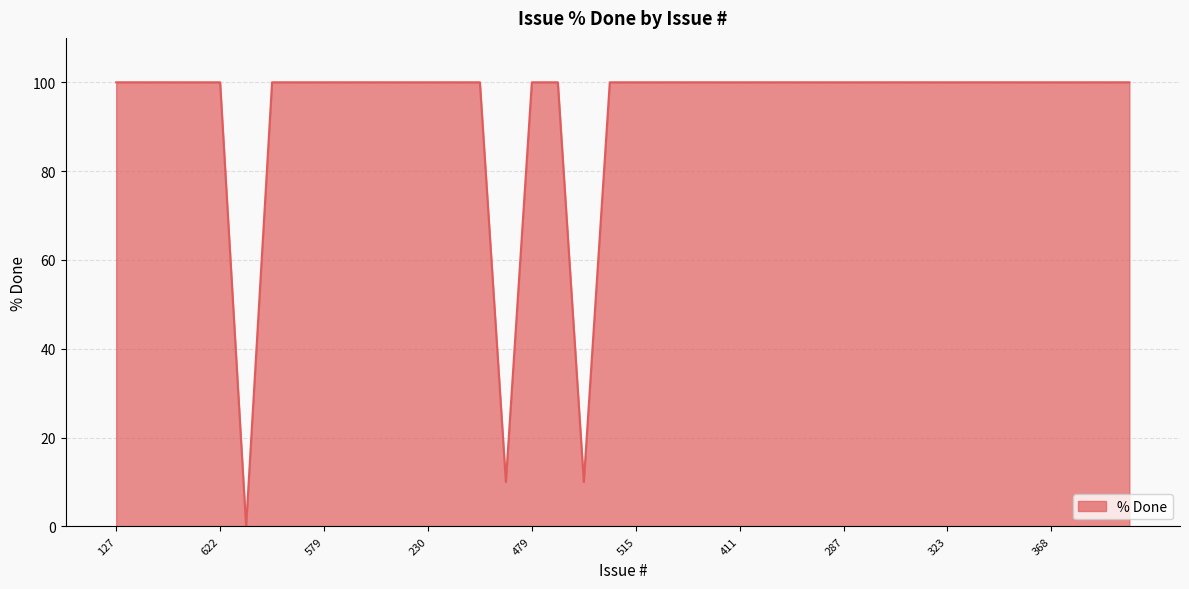

What is the greatest value displayed?

100